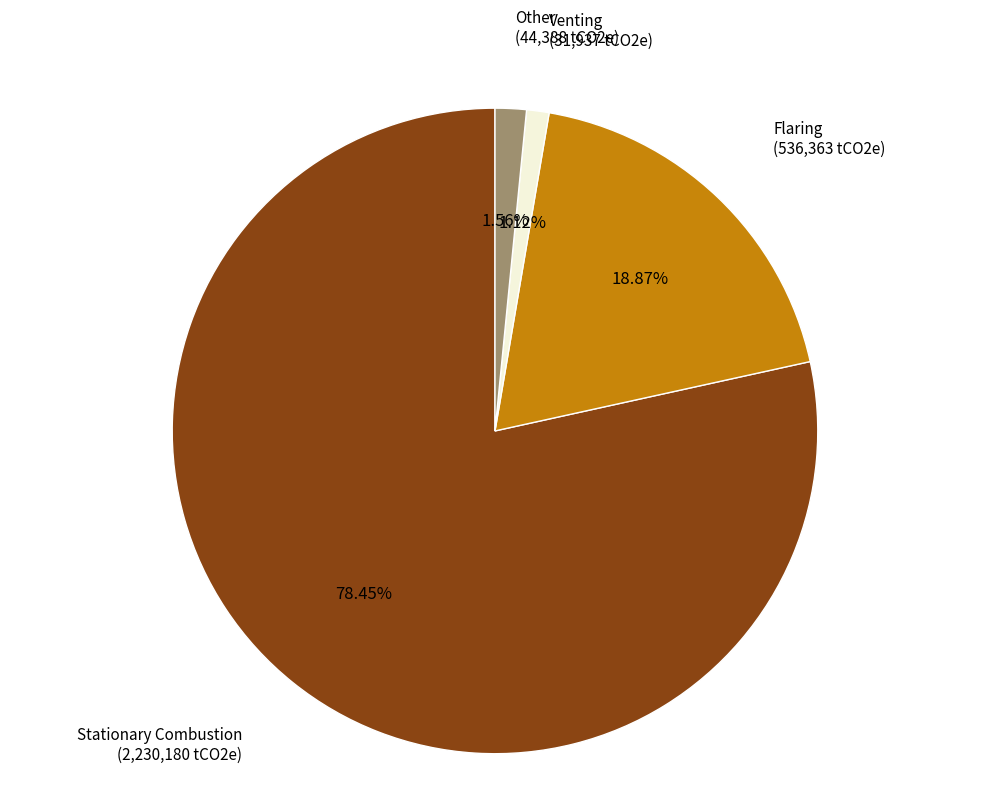

Which has a higher value, Flaring or Other?

Flaring